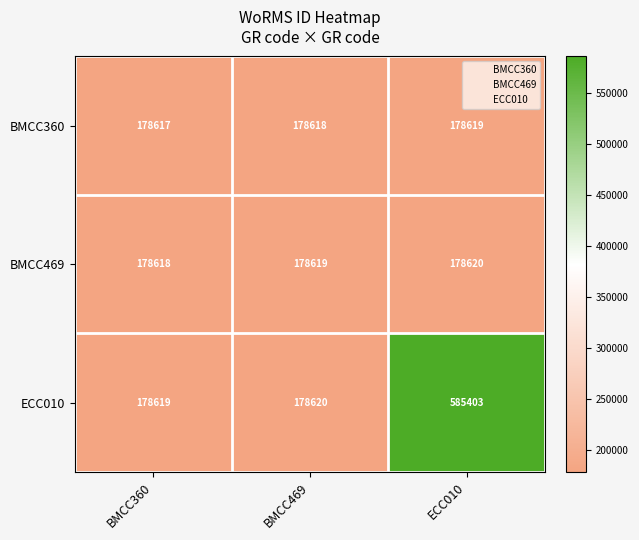

At how many categories does at least one series exceed 506220?

1